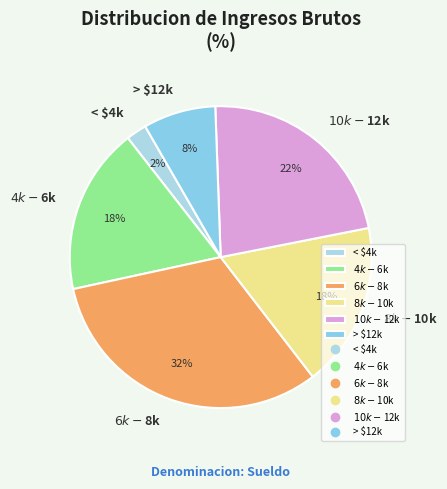

Is < $4k the majority of the pie?

No